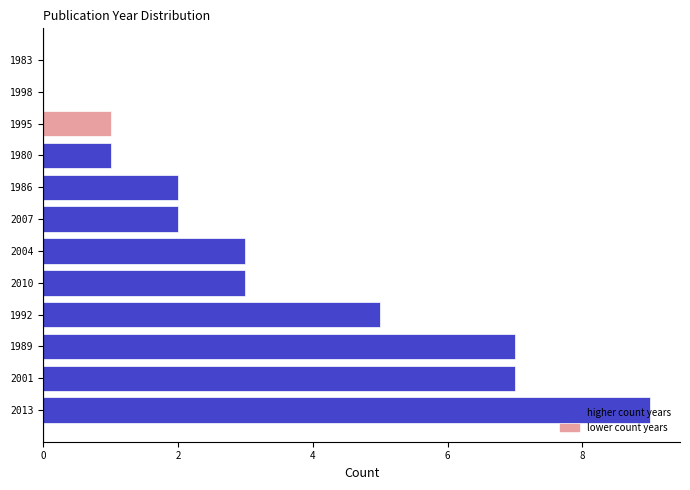

What value does the data have at 2013?

9